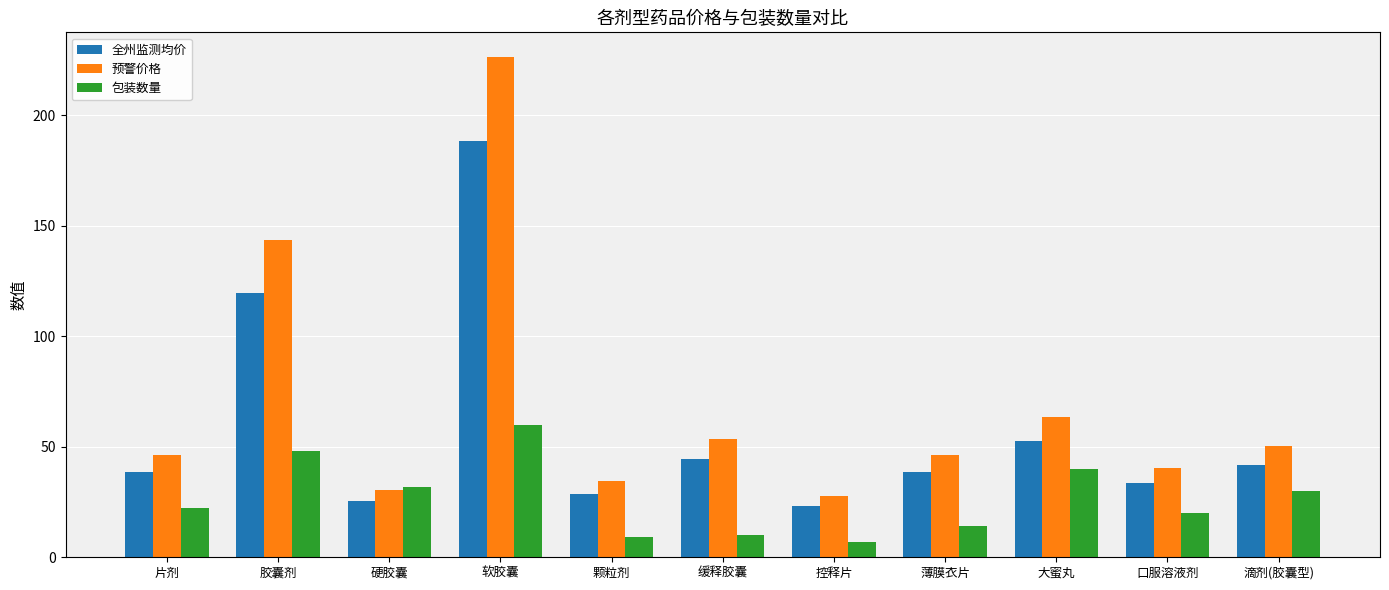

What is the average value of the 全州监测均价 series?

57.7